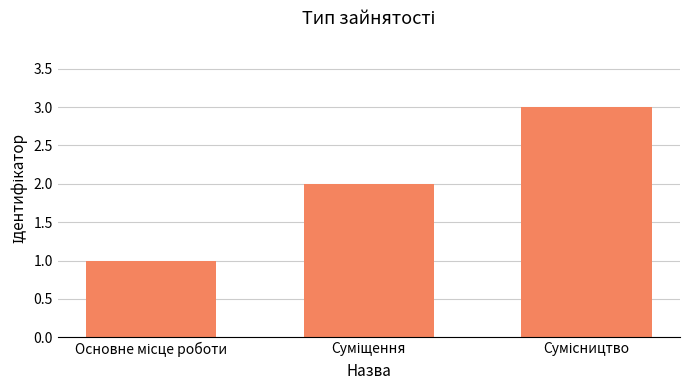

What is the maximum value shown in the chart?

3